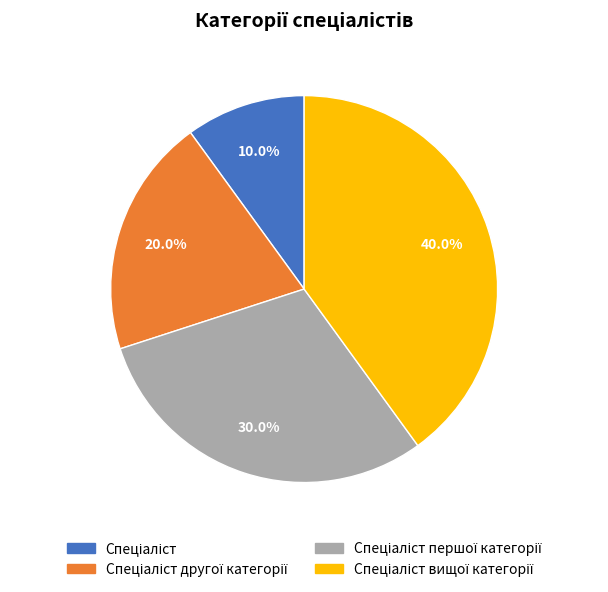

Is Спеціаліст вищої категорії the majority of the pie?

No